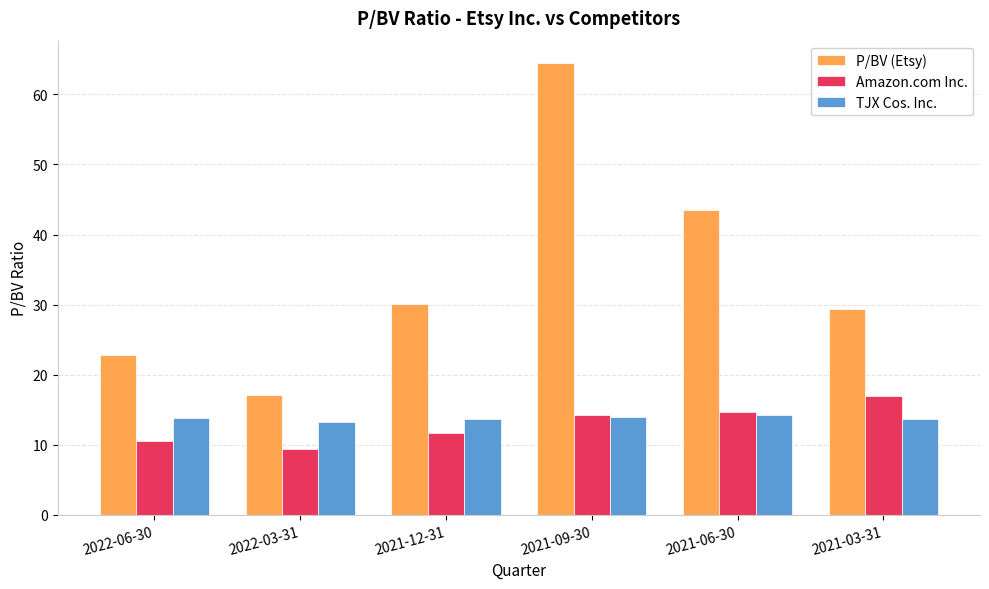

At how many categories does at least one series exceed 64?

1